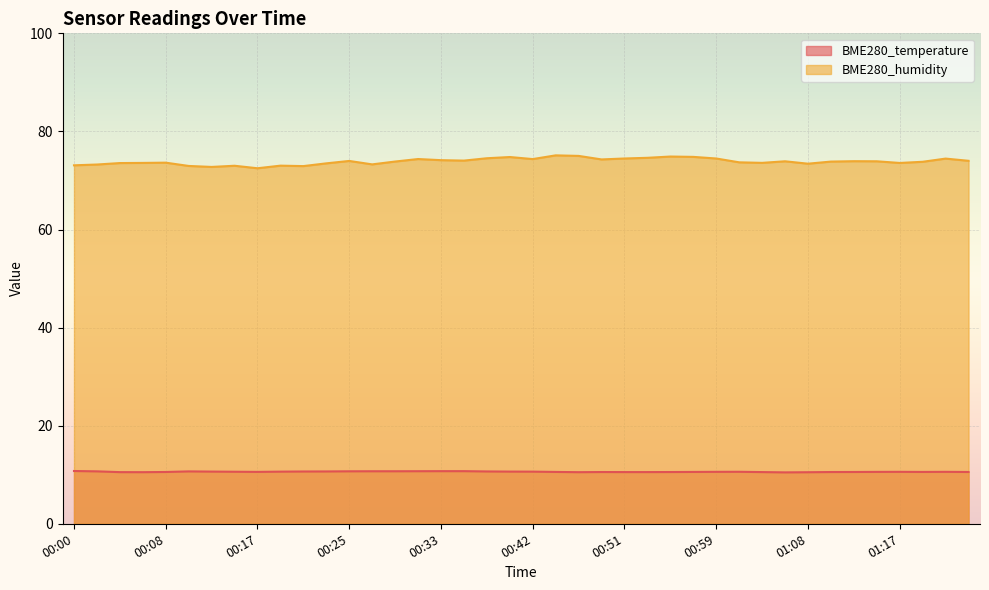

How many lines are shown in the chart?

2